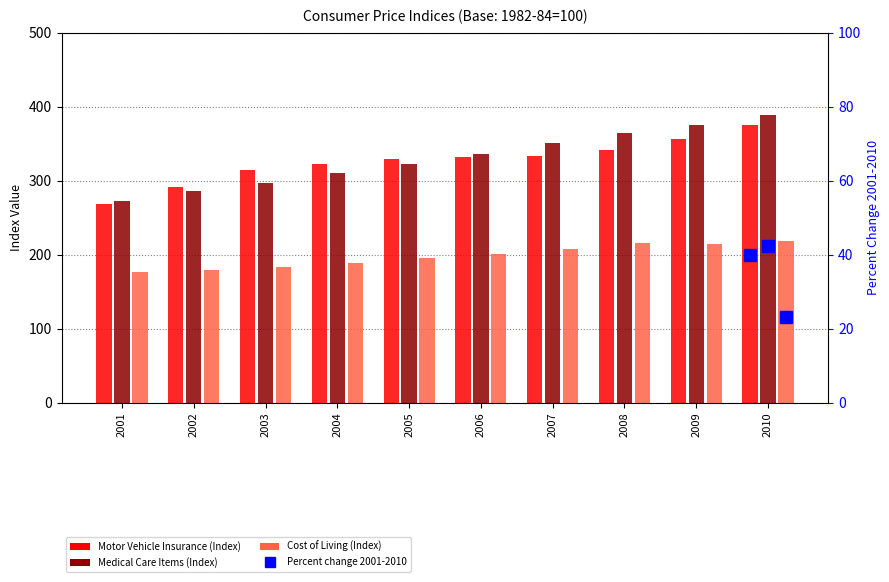

Where is Motor Vehicle Insurance nearest to the value 321?

2004